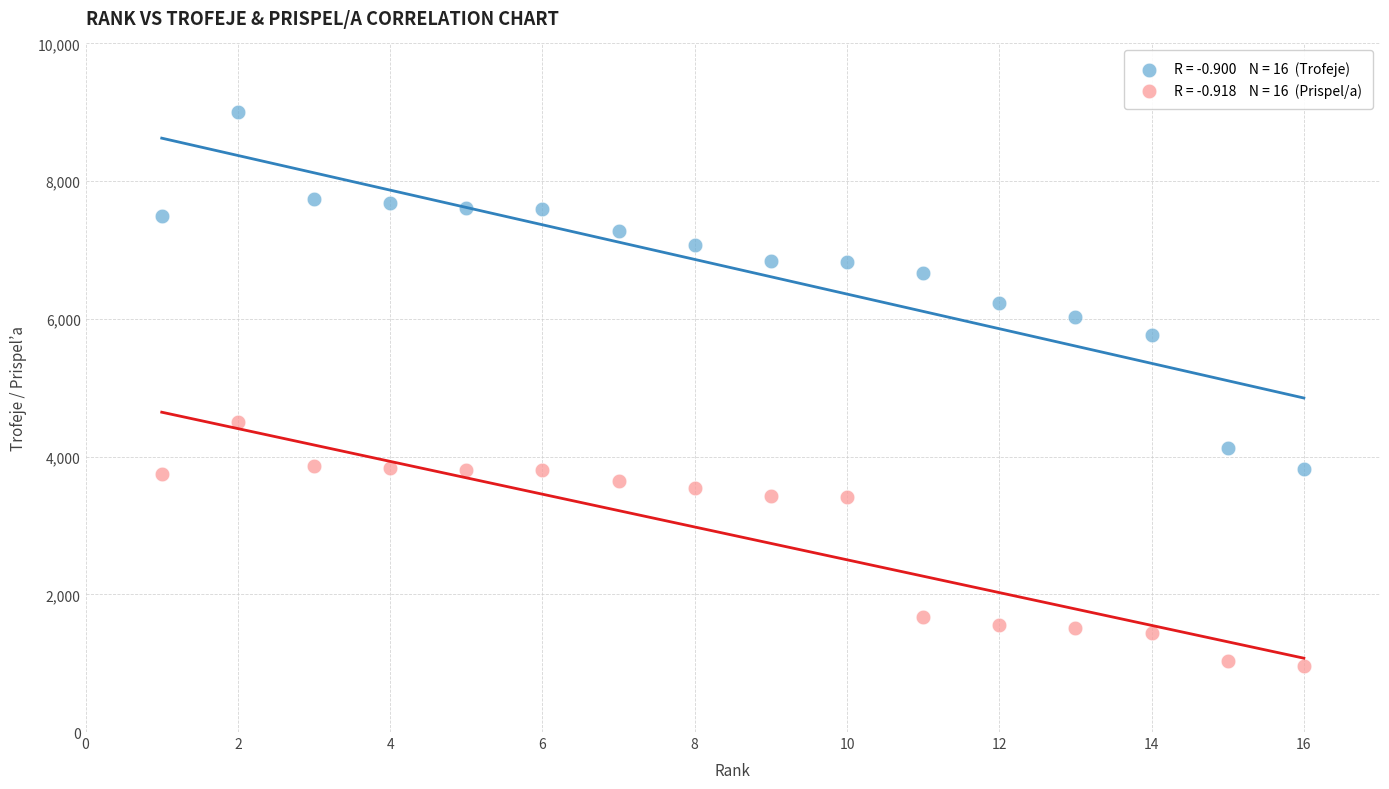

Across all series, what Y value is closest to 4976?

4500